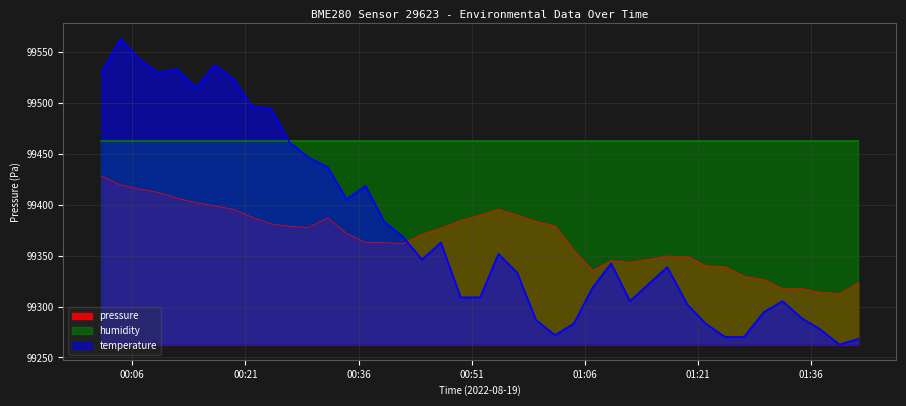

Which series has the widest spread of values?

temperature